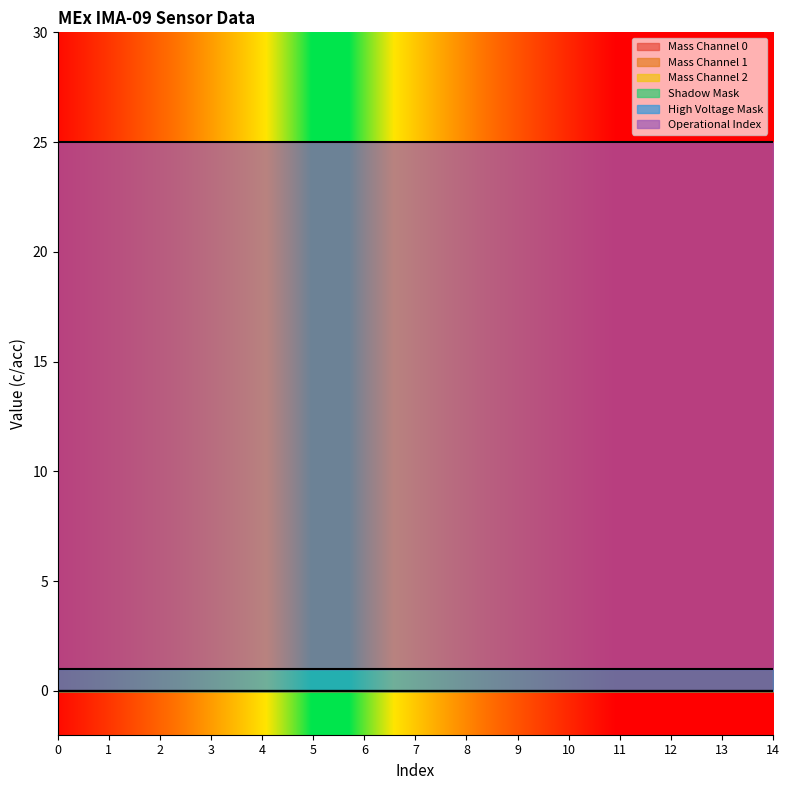

Which has a higher value, 10 or 7?

10